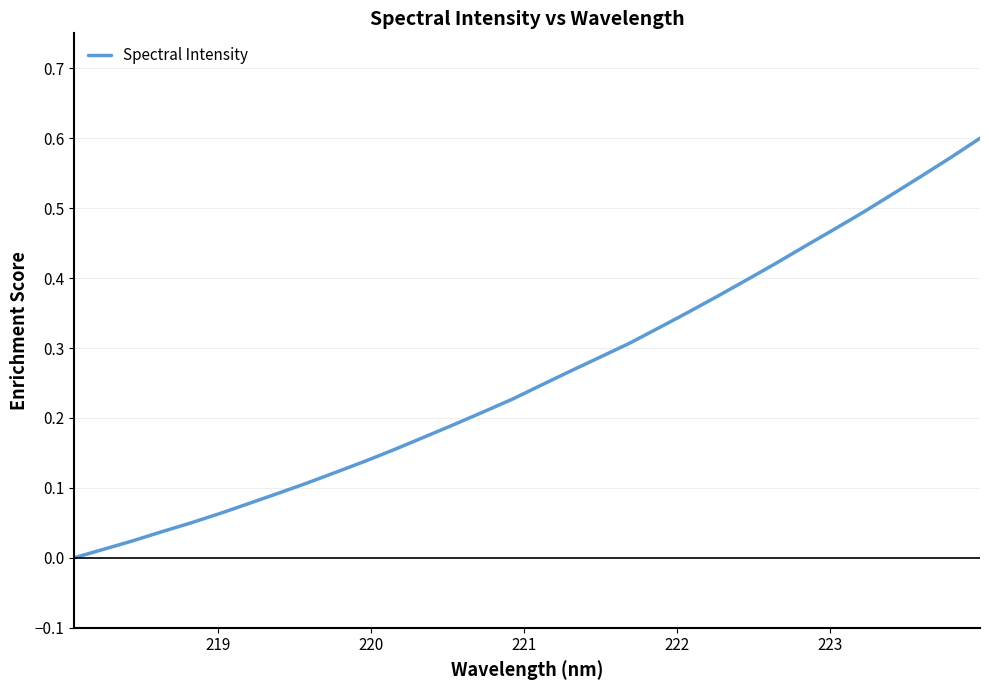

Is this an area chart (filled region under the line)?

No